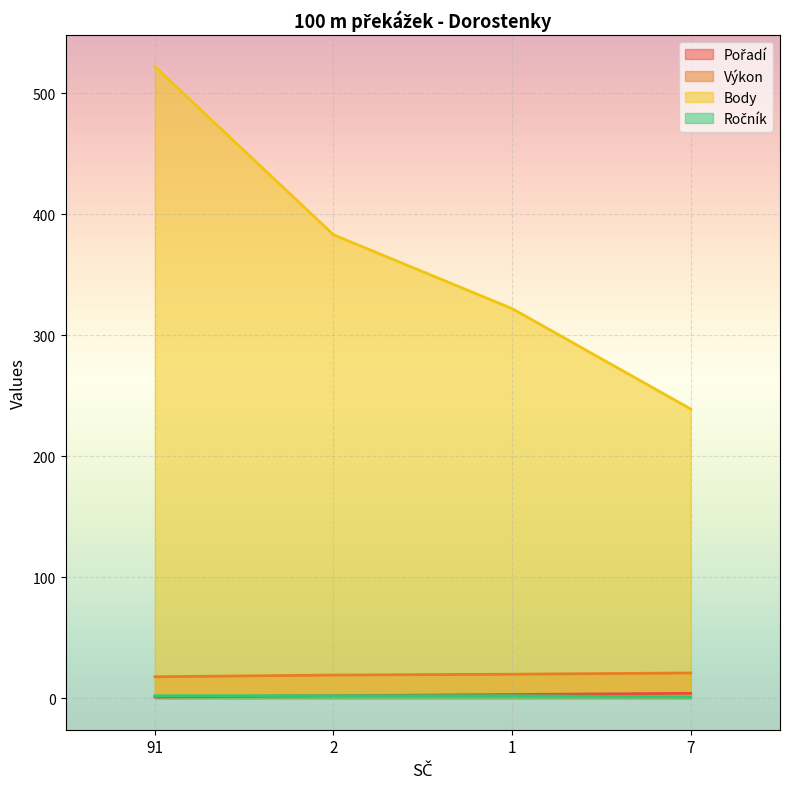

True or false: Výkon and Body cross at least once.

False